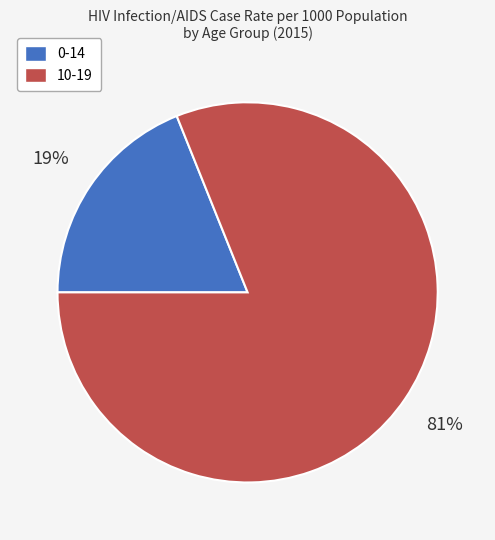

Count the number of slices in the pie.

2